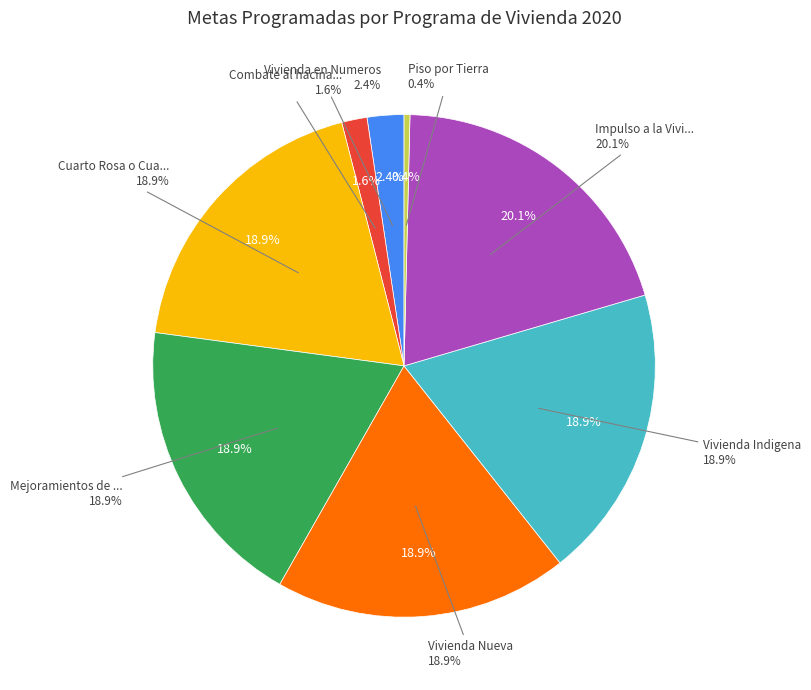

To the nearest percent, what is the difference between the Piso por Tierra and Impulso a la Vivienda Nueva slice percentages?

20%